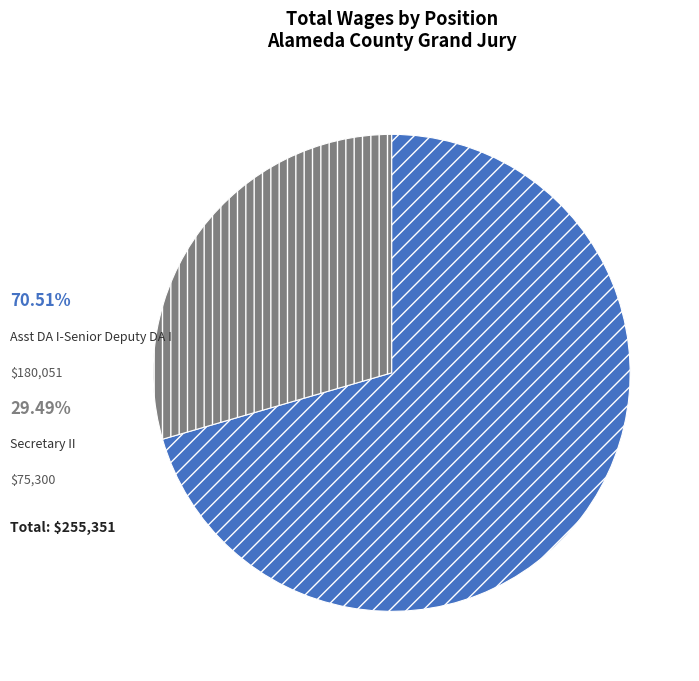

What is the smallest slice in the pie chart?

Secretary II